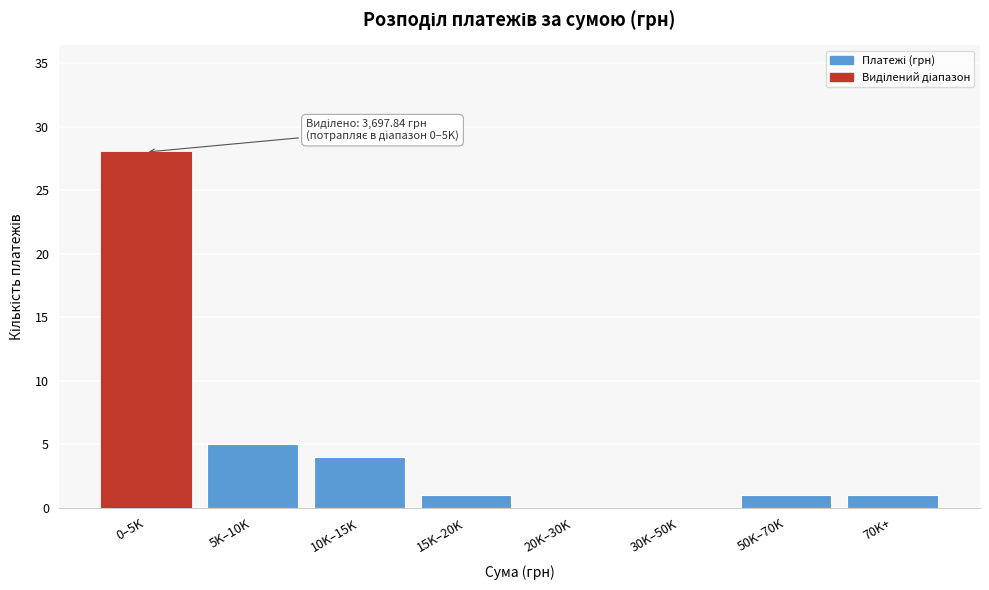

Reading left to right, list all the values displayed in this chart.

0–5K=28	5K–10K=5	10K–15K=4	15K–20K=1	20K–30K=0	30K–50K=0	50K–70K=1	70K+=1